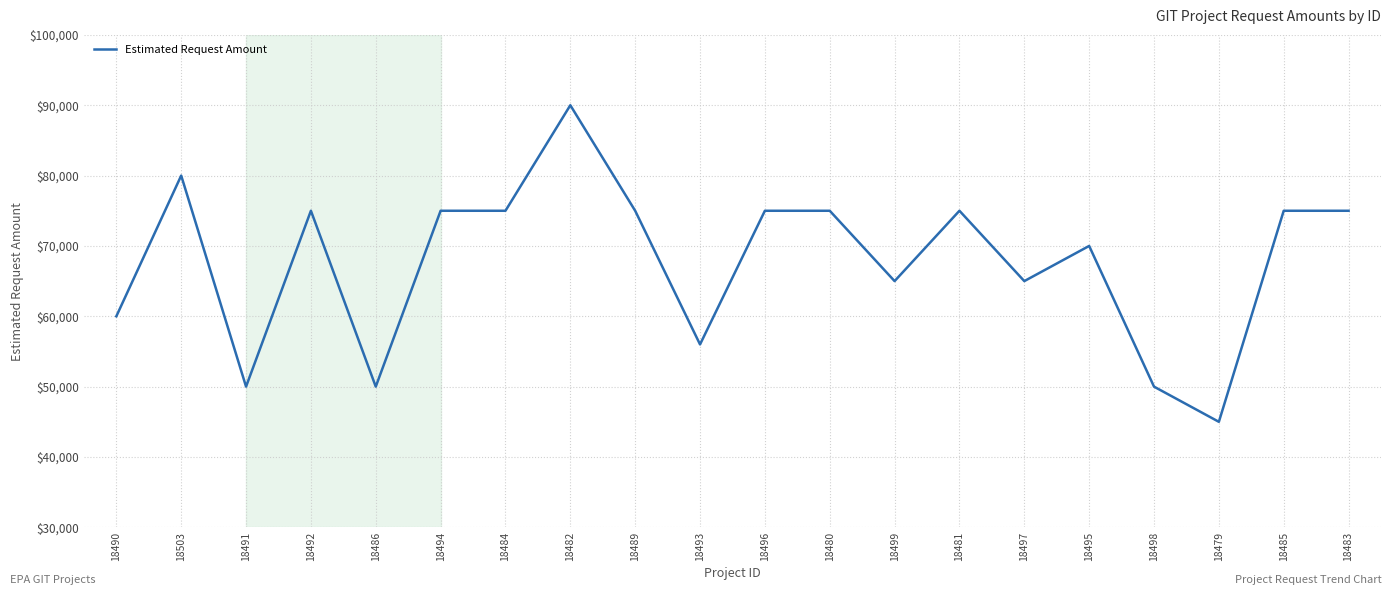

Is it true that the value at 18485 is 118106?

False